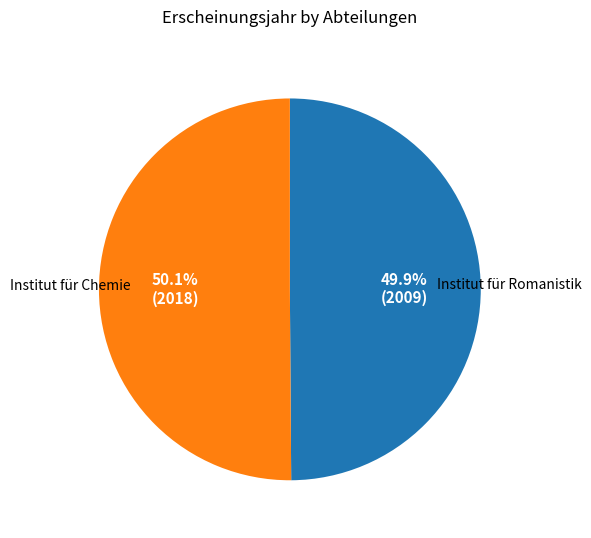

What is the ratio of the value at Institut für Romanistik to the value at Institut für Chemie?

1.0